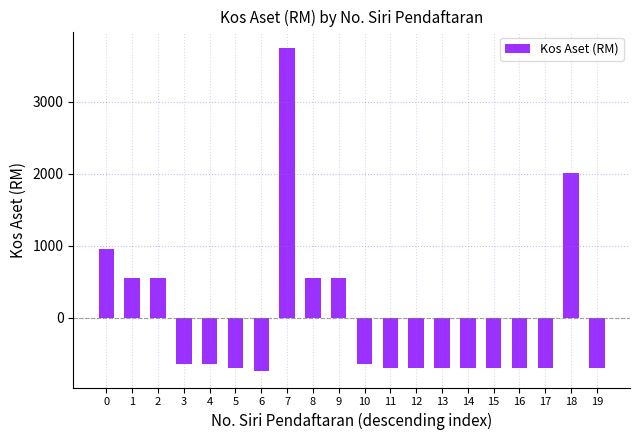

What is the value of the 2nd bar from the left?

554.6